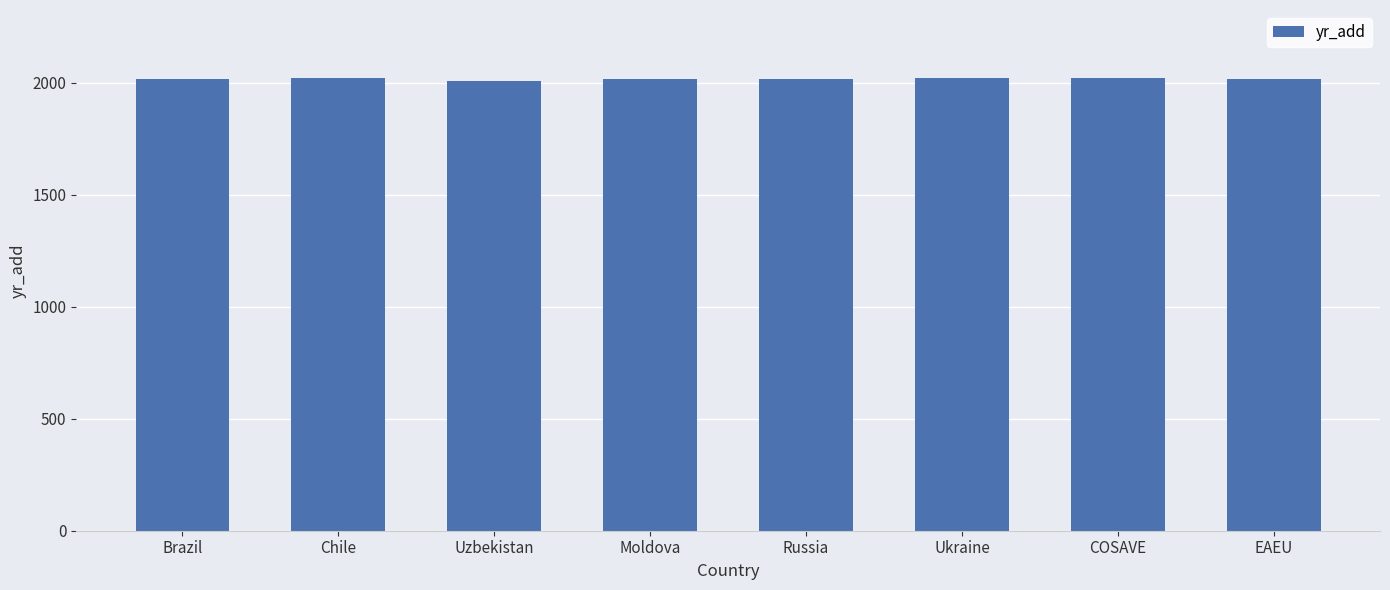

What is the minimum value shown in the chart?

2008